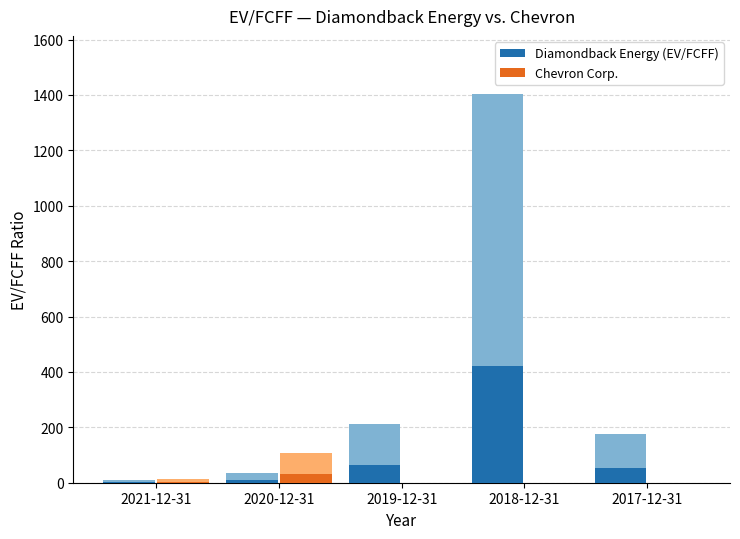

Which label corresponds to the smallest value in the chart?

2019-12-31